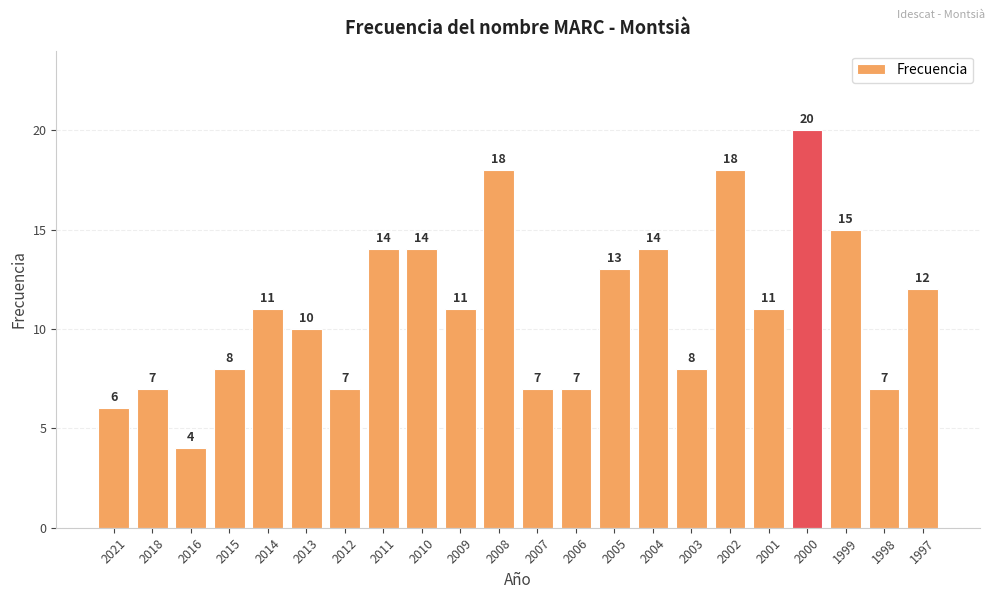

The value at 2001 is 11. True or false?

True